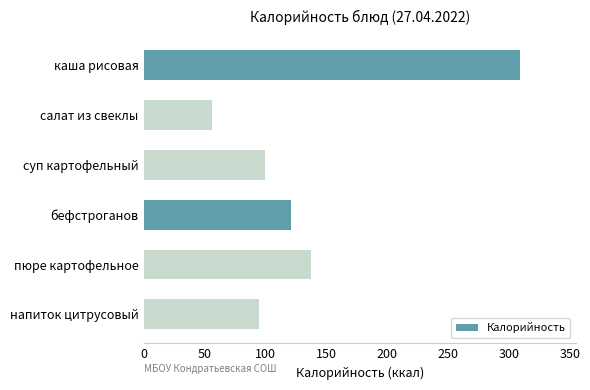

Is it true that the value at суп картофельный is 99.5?

True